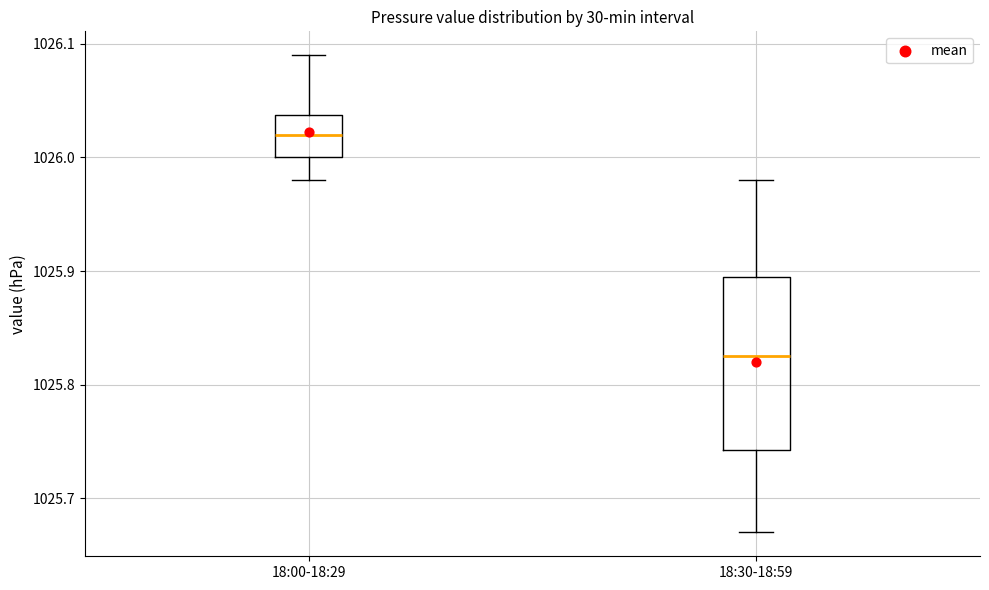

Reading left to right, read every box against the y-axis: the position of its median line, the range the box covers, and the ends of its whiskers. The values are not printed on the chart, so give them approximately, as read against the axis.

18:00-18:29: median 1026.02, box 1026.00 to 1026.04, whiskers 1025.98 to 1026.09
18:30-18:59: median 1025.83, box 1025.74 to 1025.90, whiskers 1025.67 to 1025.98